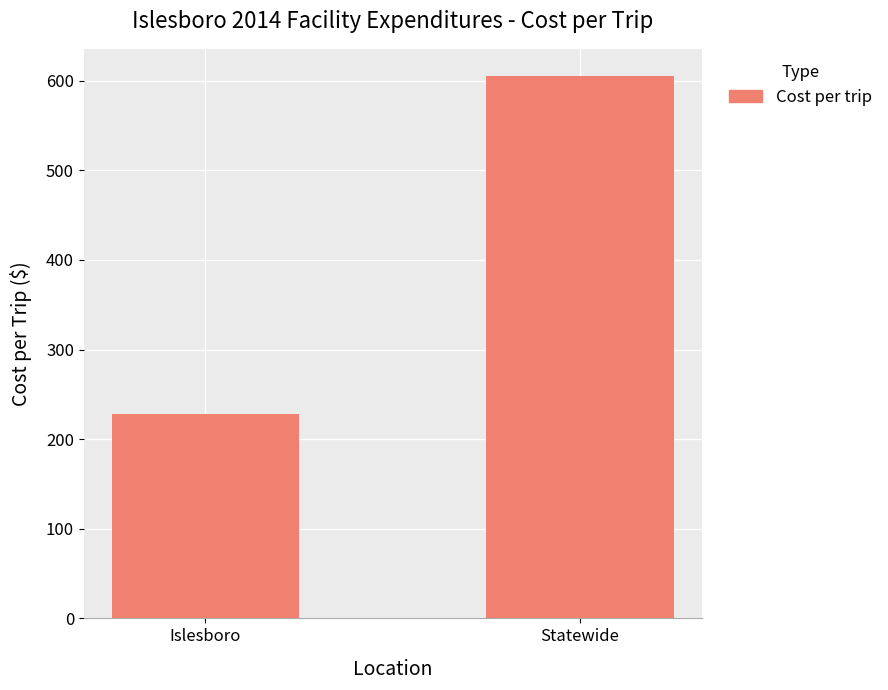

What is the difference between the maximum and minimum values?

377.6